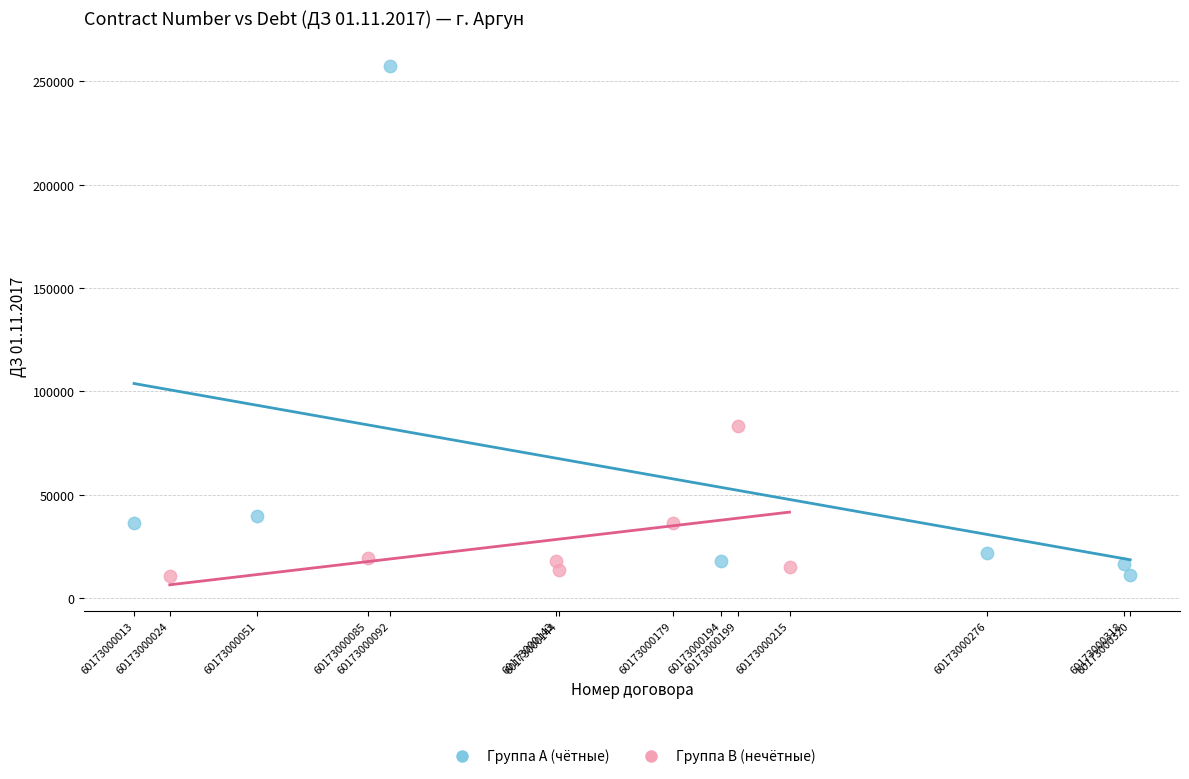

Which series has the widest spread of Y values?

Группа A (чётные)